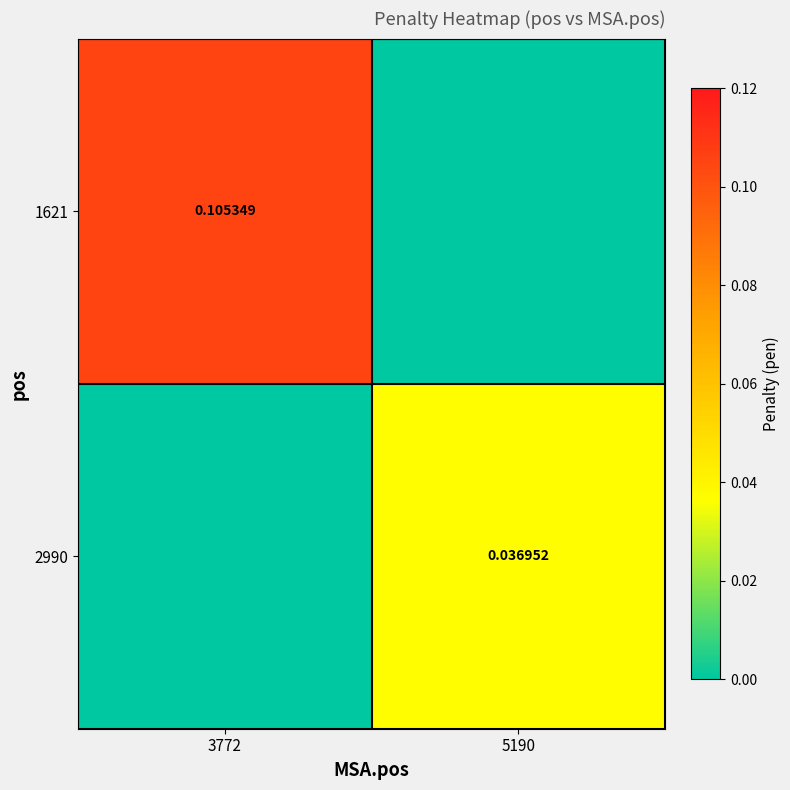

How many values in the 1621 series exceed 0?

1